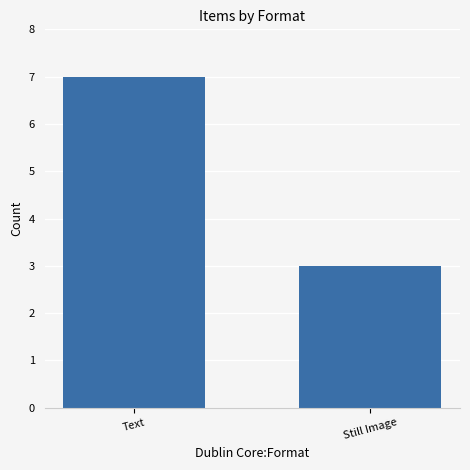

Approximately how many times larger is the value at Text compared to Still Image?

2.3